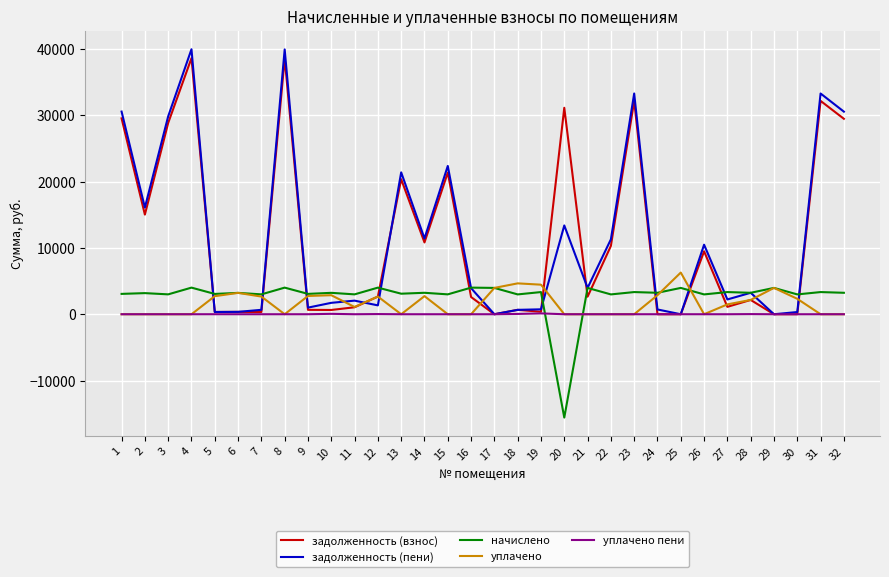

Which series has the widest spread of values?

задолженность (пени)